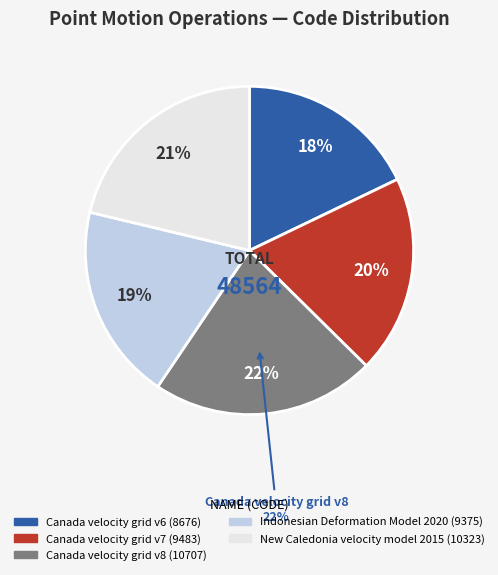

Does New Caledonia velocity model 2015 represent more than half of the total?

No